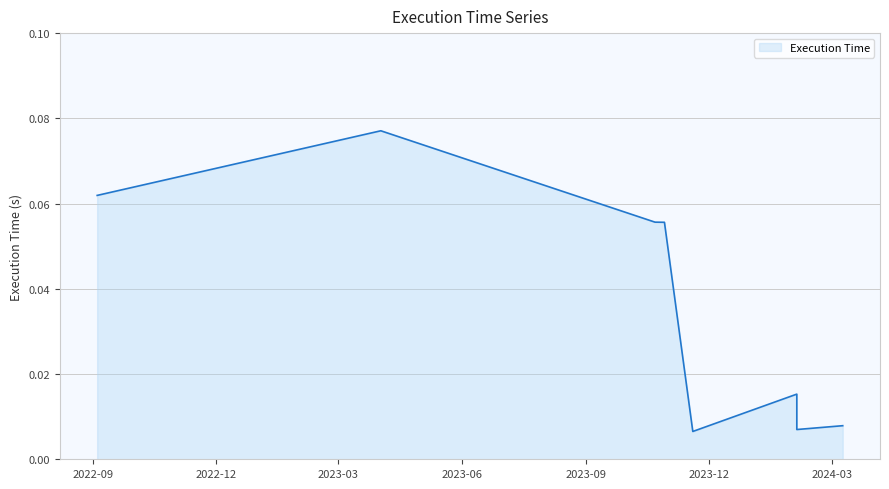

Rank the categories by value from lowest to highest.

2023-11-19, 2024-02-04, 2024-03-09, 2024-02-04, 2023-10-29, 2023-10-22, 2022-09-04, 2023-04-02